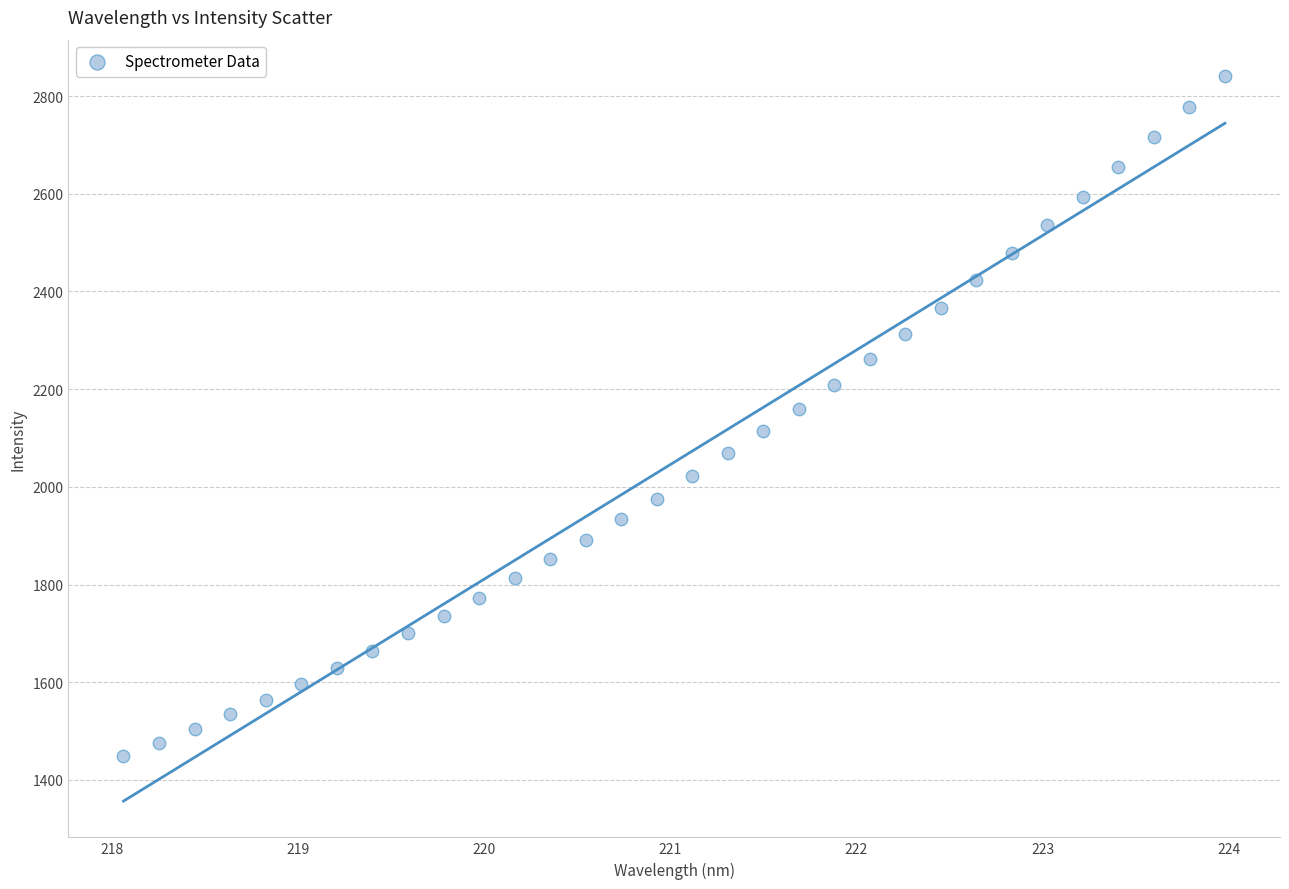

What is the range of X values (max minus min)?

5.9